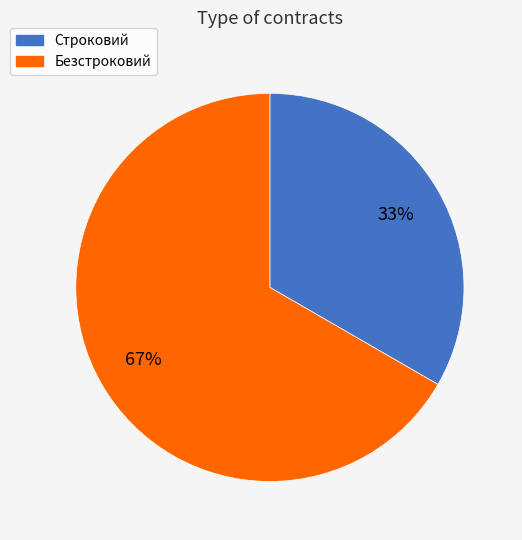

To the nearest percent, what is the combined percentage of Строковий and Безстроковий?

100%